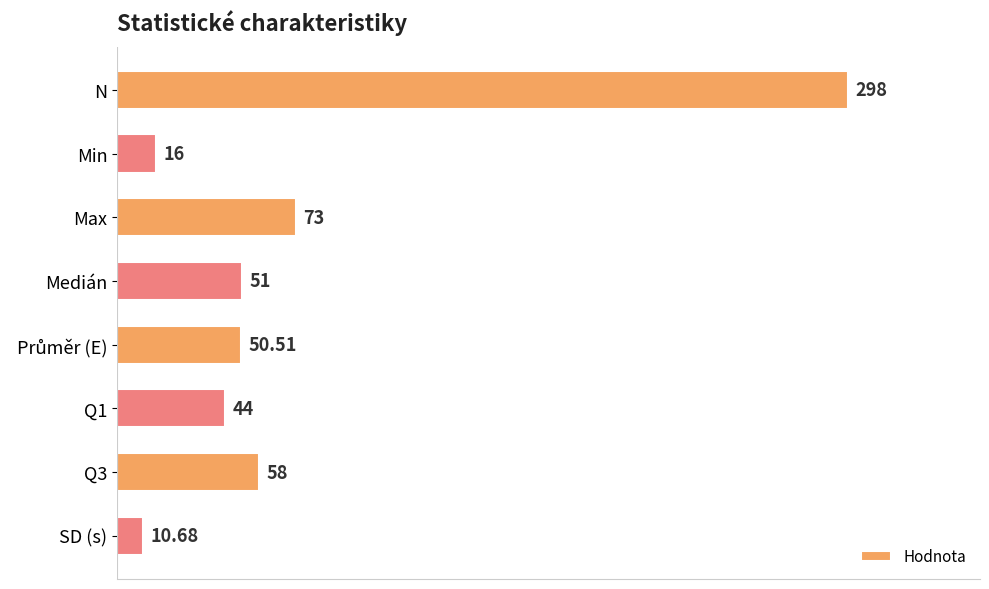

Which category has the highest value across all series?

N